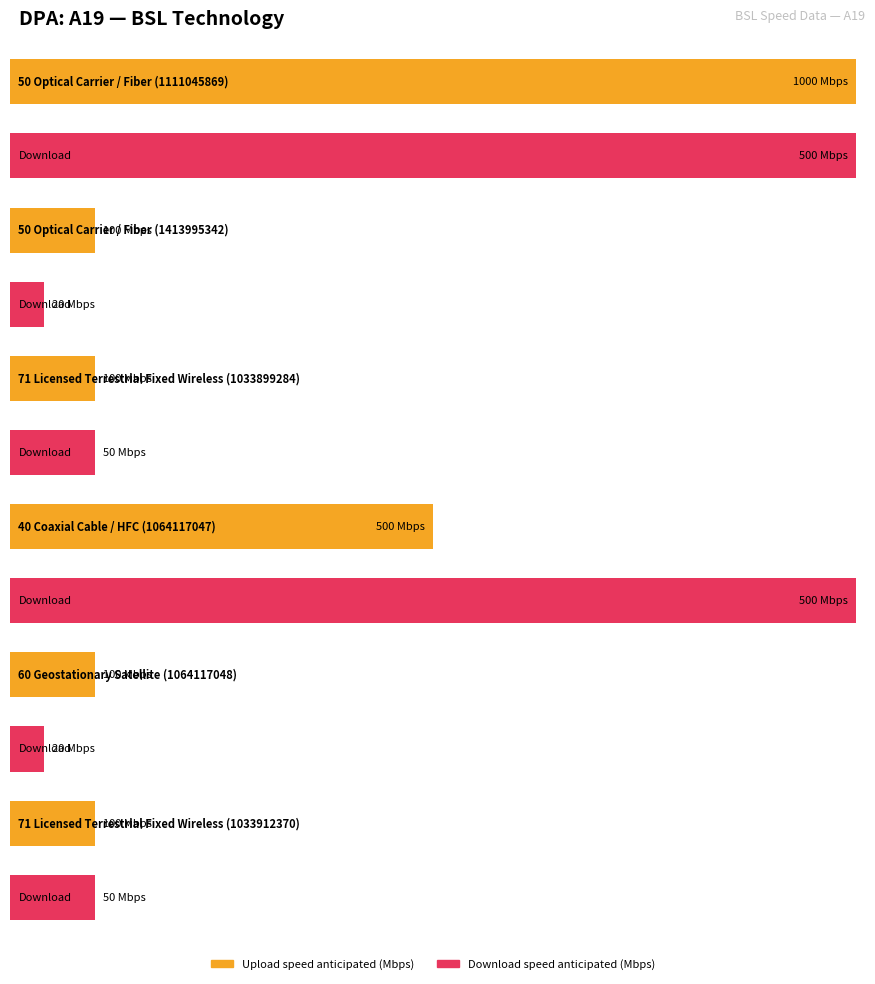

The Upload speed anticipated (Mbps) series shows 1523 at 50 Optical Carrier /
Fiber (1111045869). True or false?

False